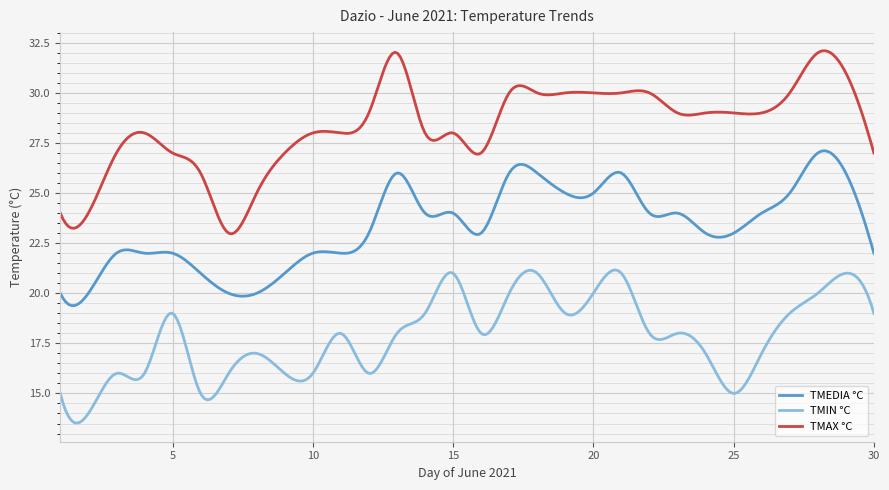

Count the number of categories in the chart.

300